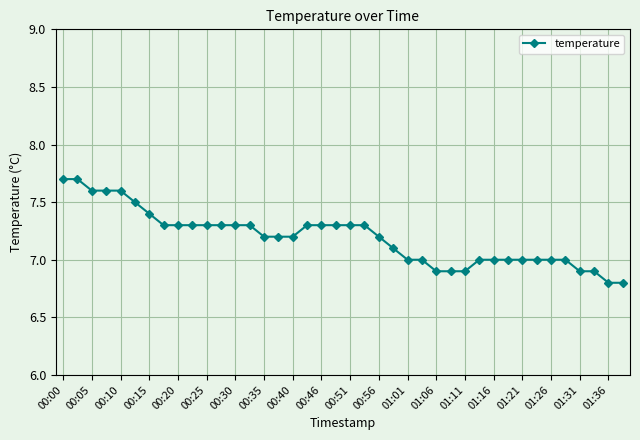

What is the difference between the maximum and minimum values?

0.9